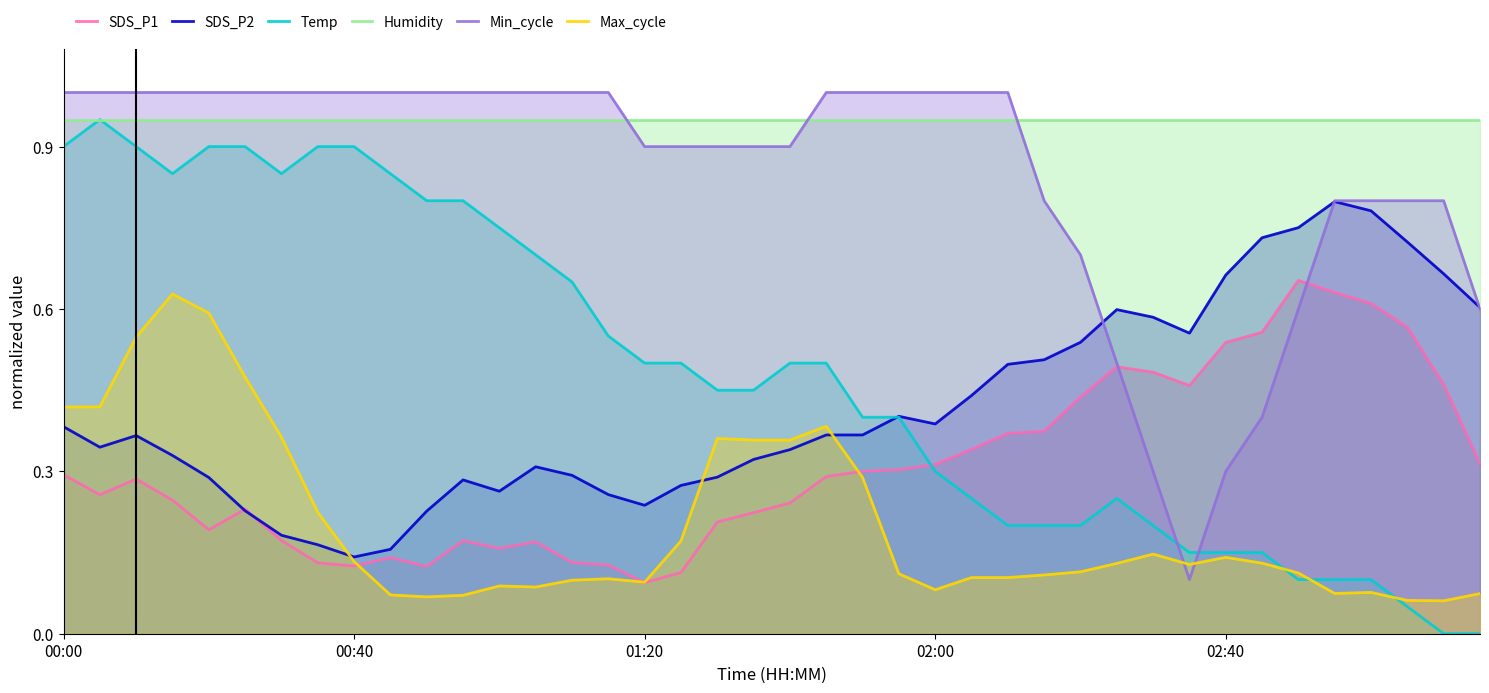

How many times do SDS_P1 and Temp cross each other?

1